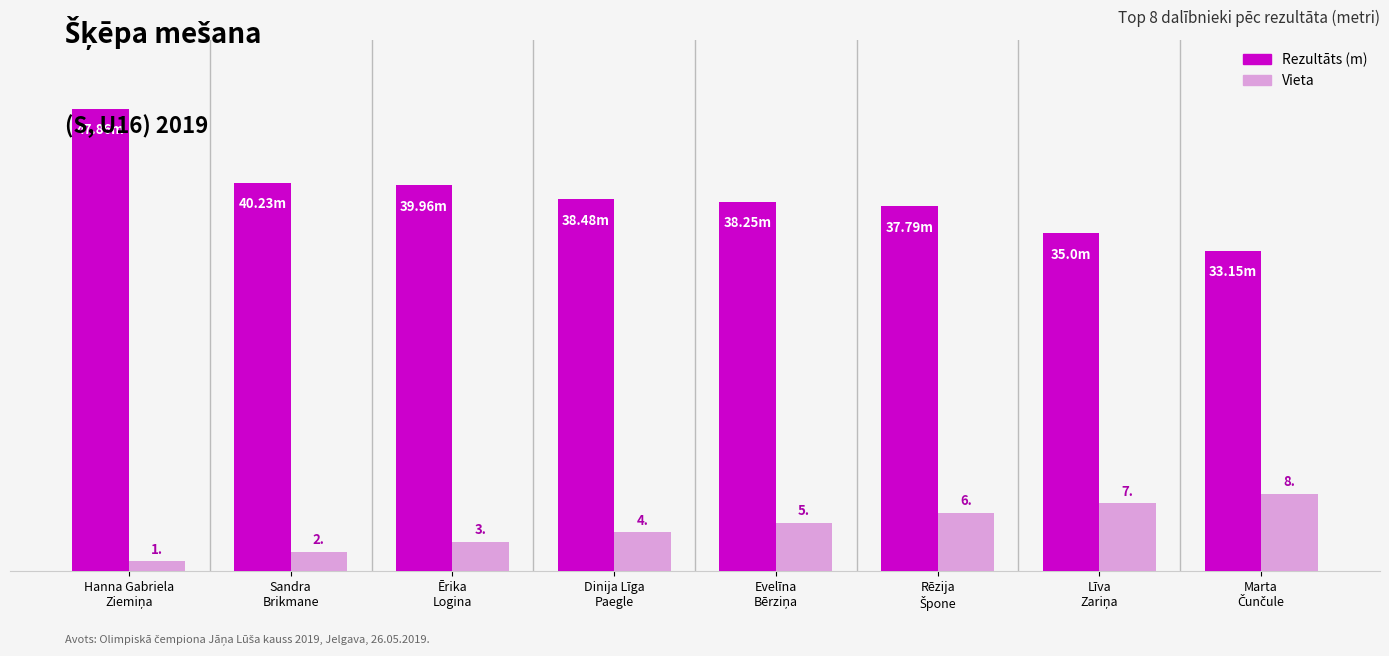

Rank the series by their average value, from highest to lowest.

Rezultāts (m), Vieta